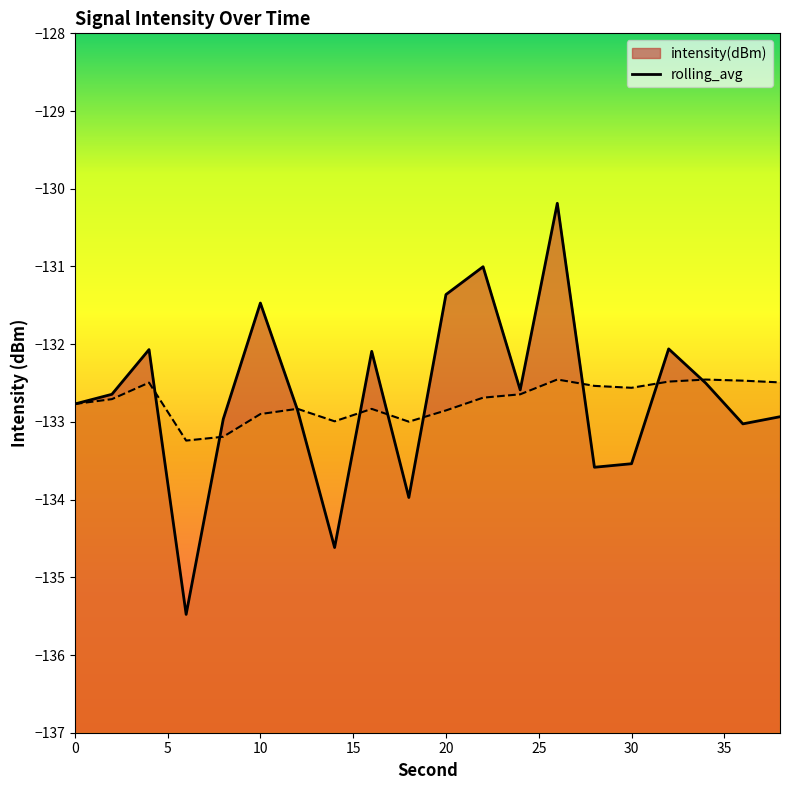

What is the sum of the intensity(dBm) values at 26 and 20?

-261.5